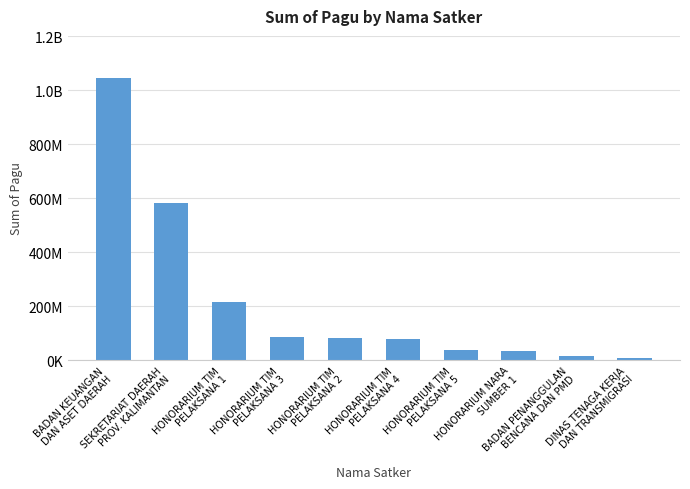

Reading left to right, what are all the values shown in this chart?

BADAN KEUANGAN
DAN ASET DAERAH=1044537126	SEKRETARIAT DAERAH
PROV. KALIMANTAN=582452000	HONORARIUM TIM
PELAKSANA 1=217200000	HONORARIUM TIM
PELAKSANA 3=85350000	HONORARIUM TIM
PELAKSANA 2=81600000	HONORARIUM TIM
PELAKSANA 4=77900000	HONORARIUM TIM
PELAKSANA 5=38950000	HONORARIUM NARA
SUMBER 1=34750000	BADAN PENANGGULAN
BENCANA DAN PMD=14700000	DINAS TENAGA KERJA
DAN TRANSMIGRASI=9740826